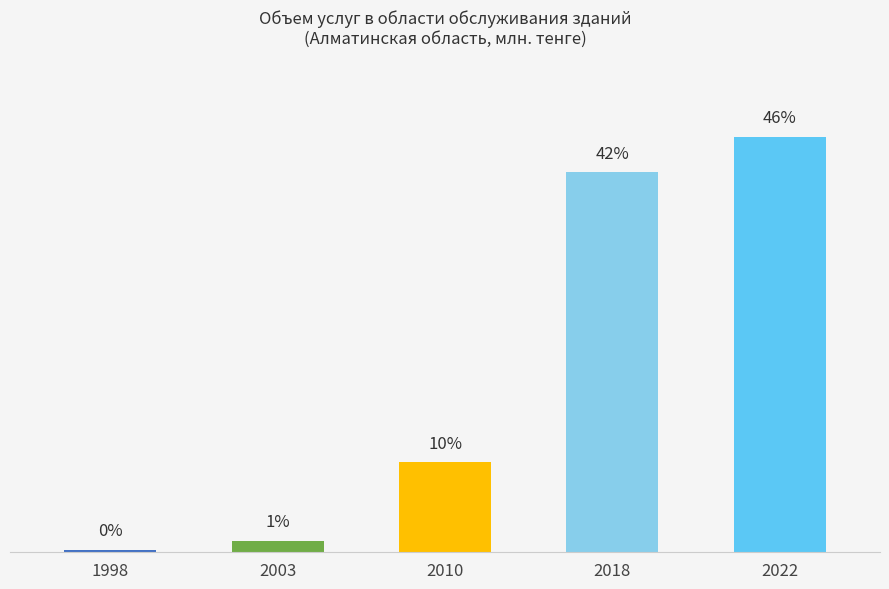

Between 2022 and 2003, which is larger?

2022